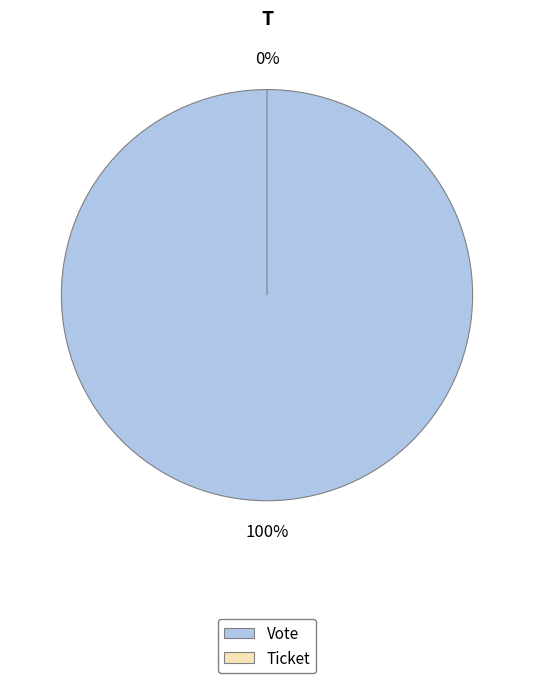

True or false: Ticket accounts for 6% of the total.

False